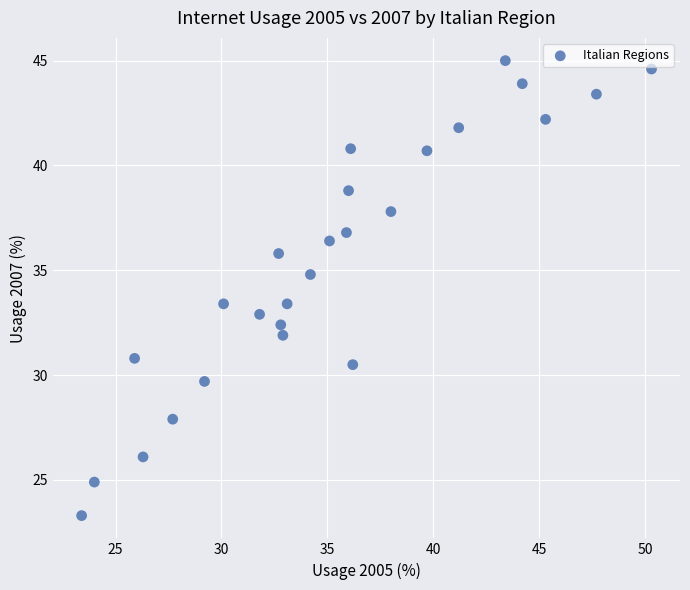

What is the range of X values (max minus min)?

26.9